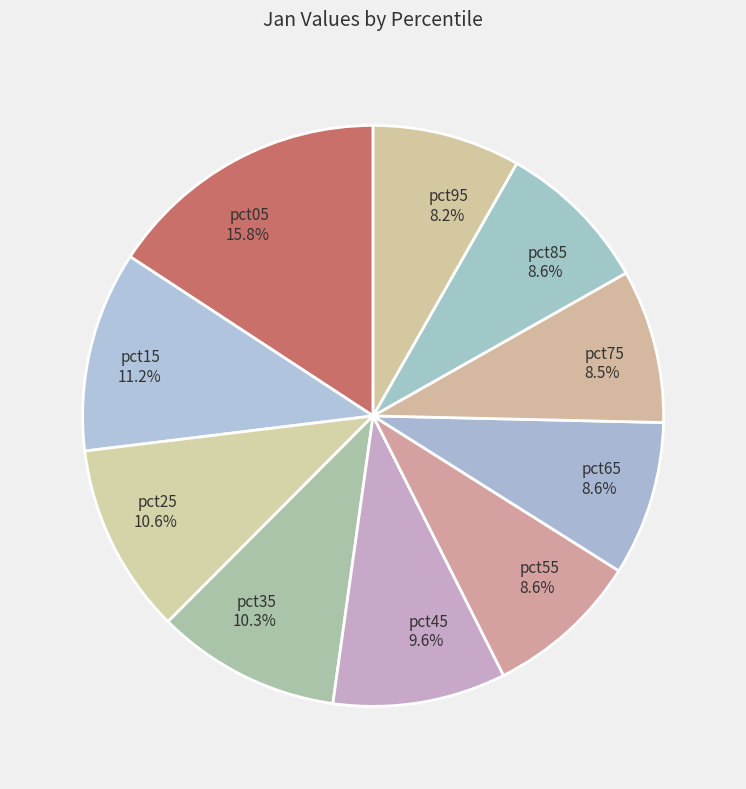

Does pct75 account for over 50% of the chart?

No